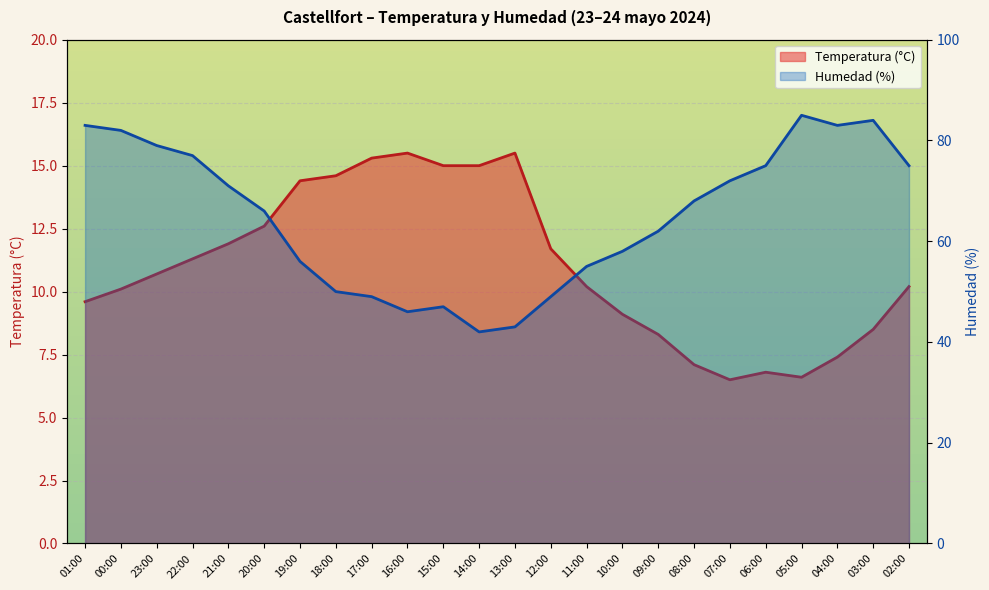

What is the difference between the maximum and minimum values in the Humedad (%) series?

43.0